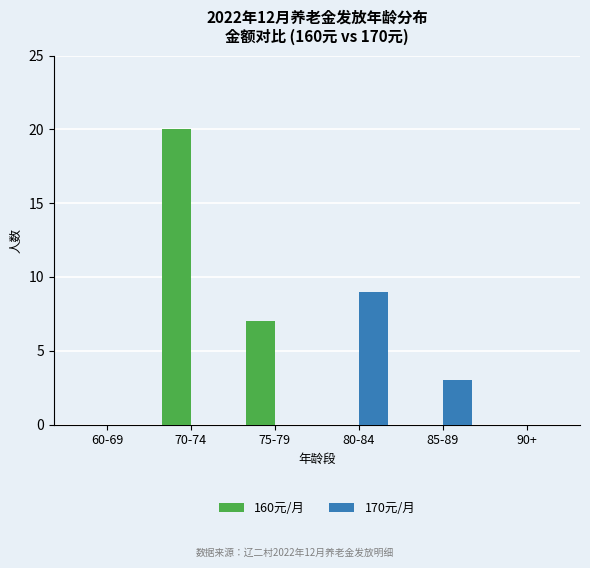

Reading left to right, list all the values displayed in this chart.

160元/月: 0	20	7	0	0	0
170元/月: 0	0	0	9	3	0